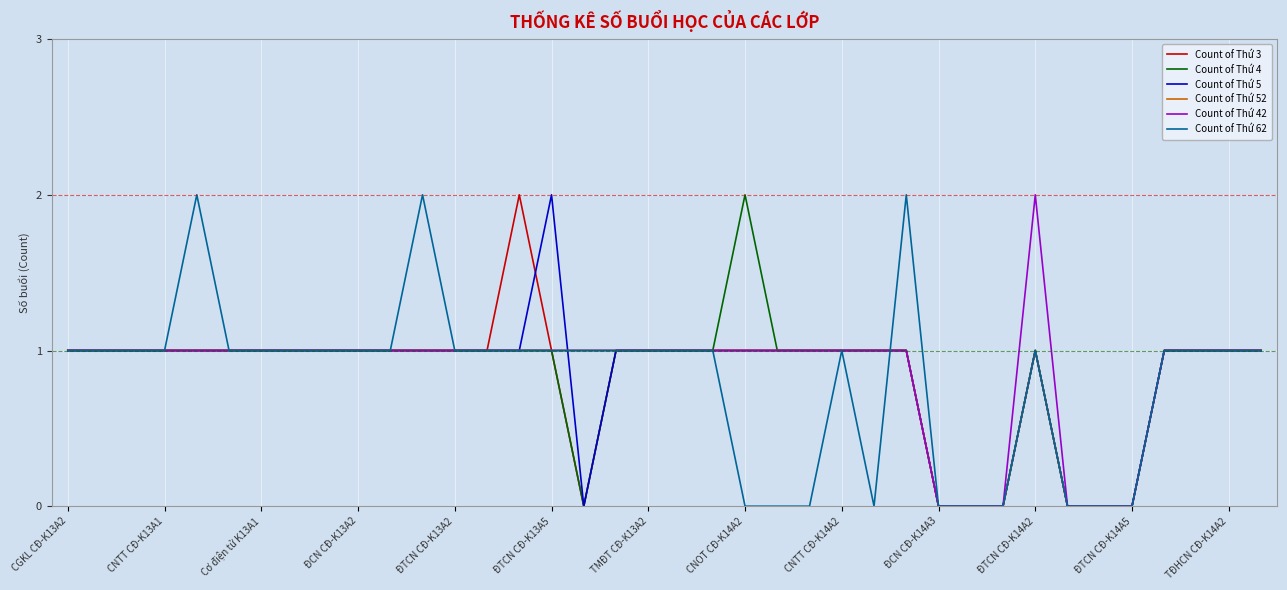

Does the chart display data point markers on the line(s)?

No